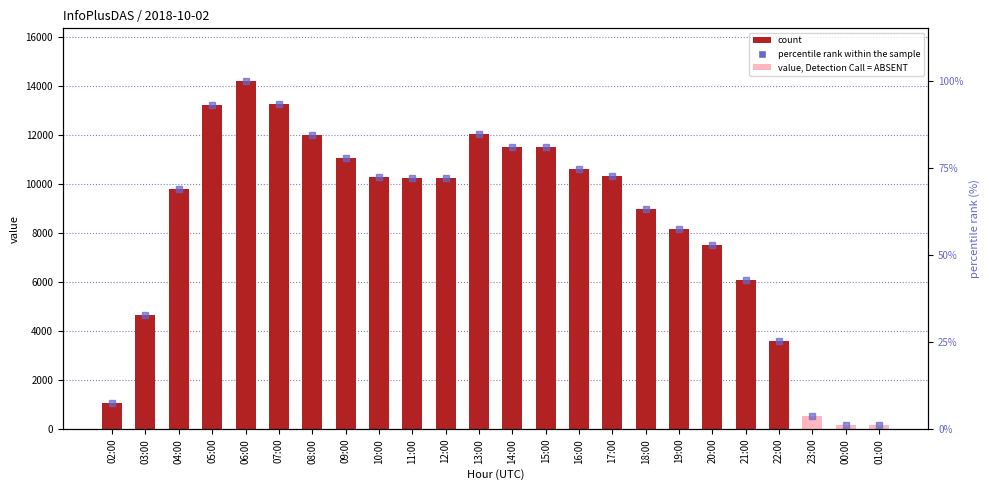

What is the minimum value for col_3?

149.0